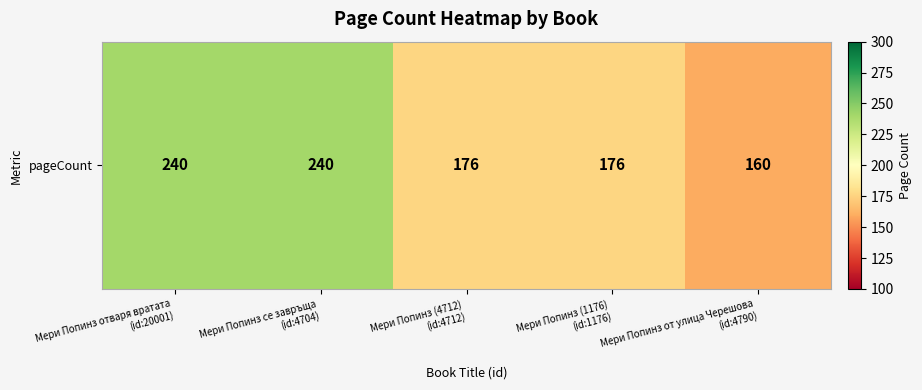

How many series are shown in this chart?

1